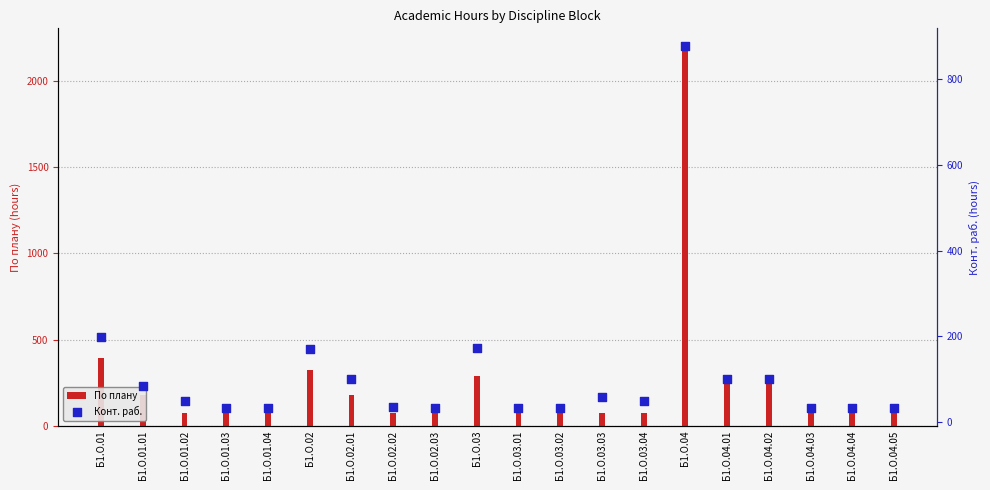

Is the value of По плану at Б1.О.02 greater than the value of Конт. раб. at Б1.О.03?

Yes